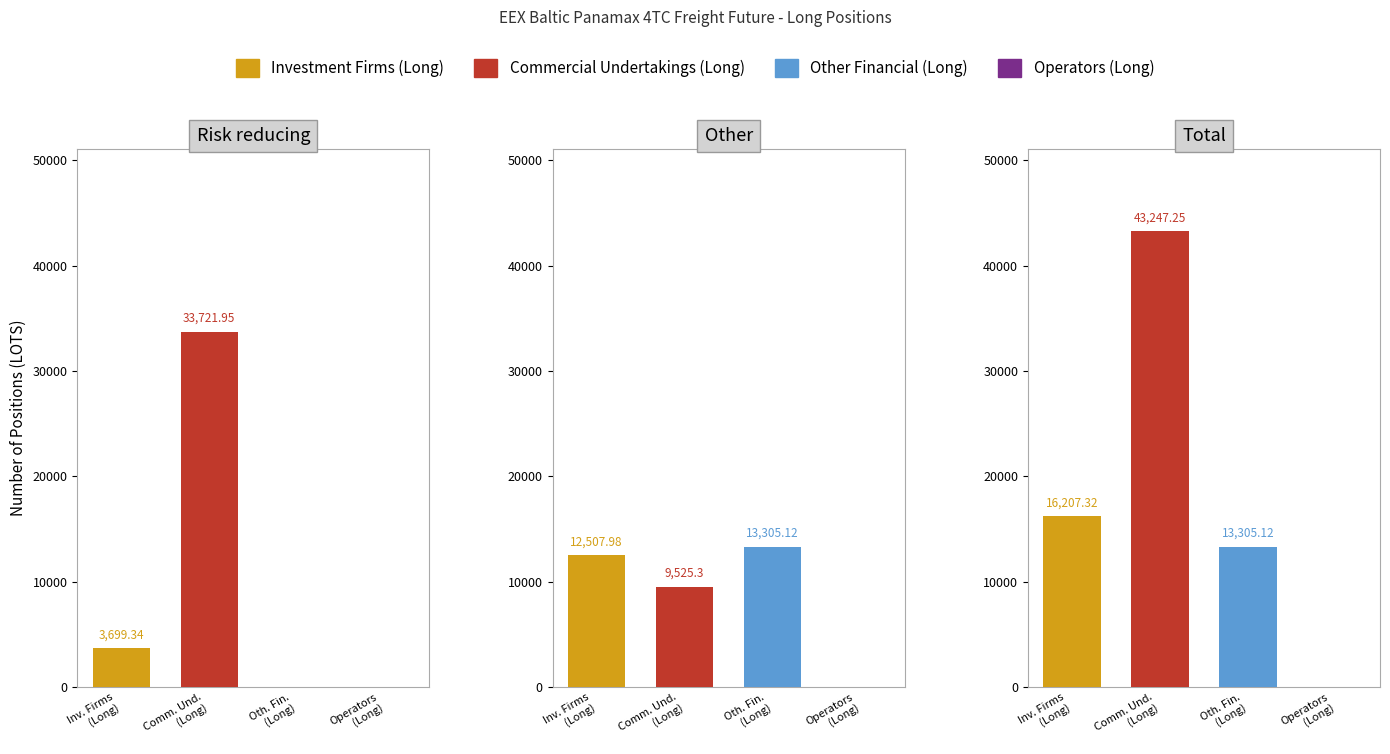

How many data points does each series have?

3